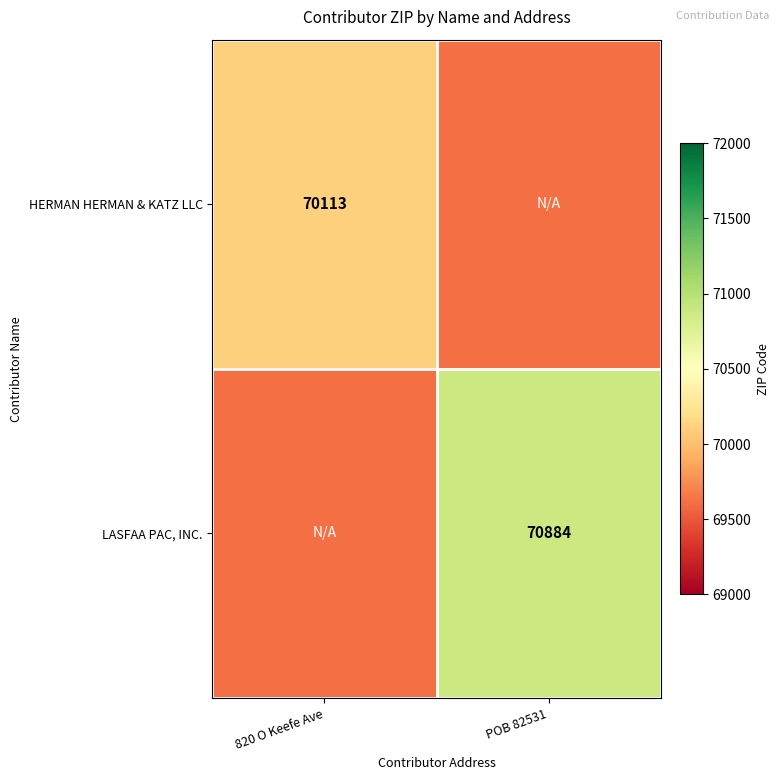

The value of LASFAA PAC, INC. at POB 82531 is 92699. True or false?

False